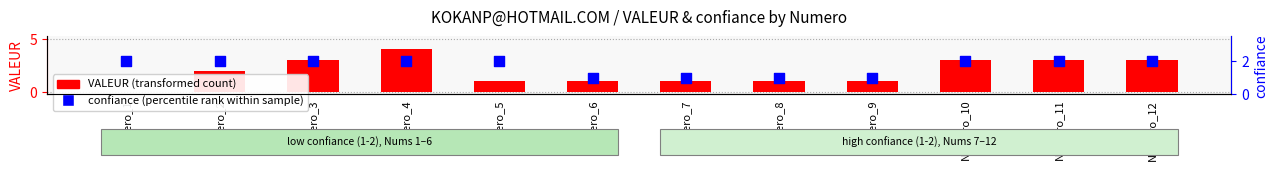

Is the value of VALEUR (transformed count) at Numero_12 greater than the value of confiance (percentile rank) at Numero_8?

Yes